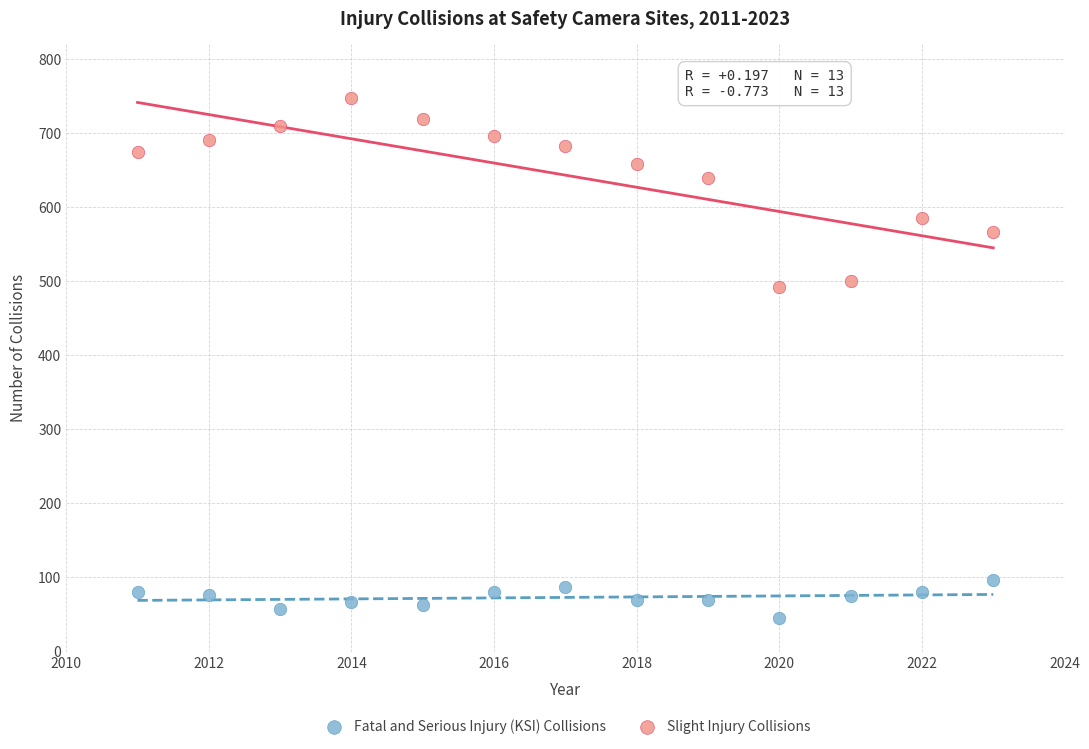

What are all the series names shown in the legend?

Fatal and Serious Injury (KSI) Collisions, Slight Injury Collisions